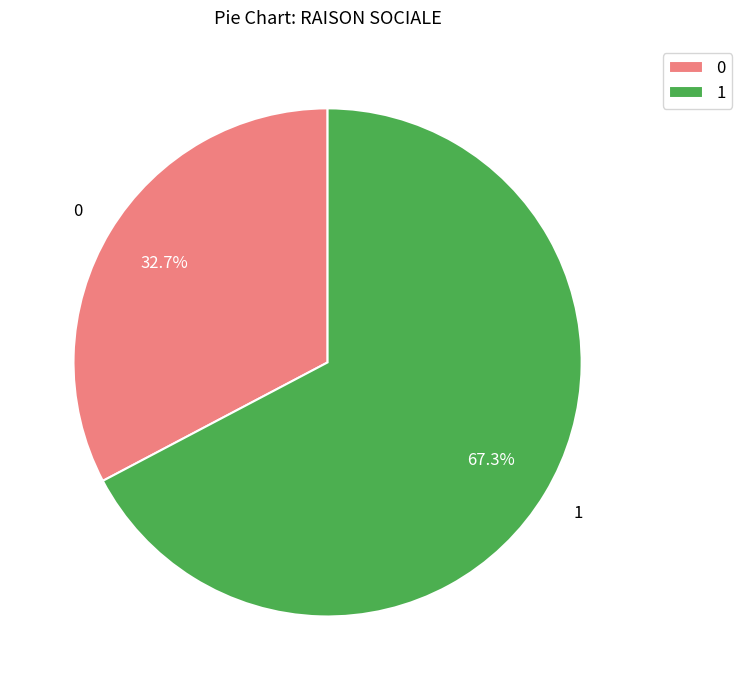

Does any single category account for the majority?

Yes